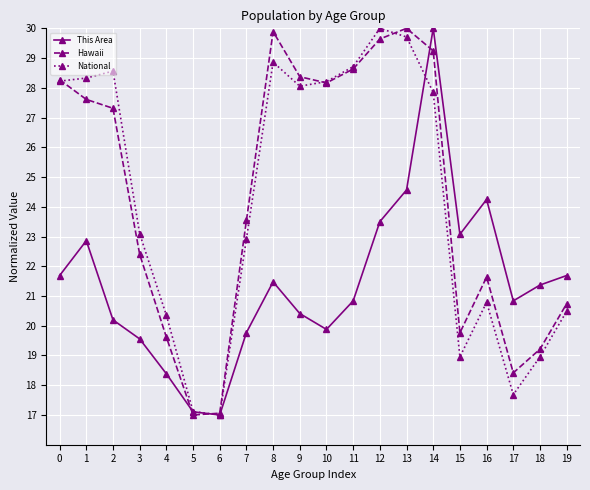

True or false: This Area and National intersect in this chart.

True